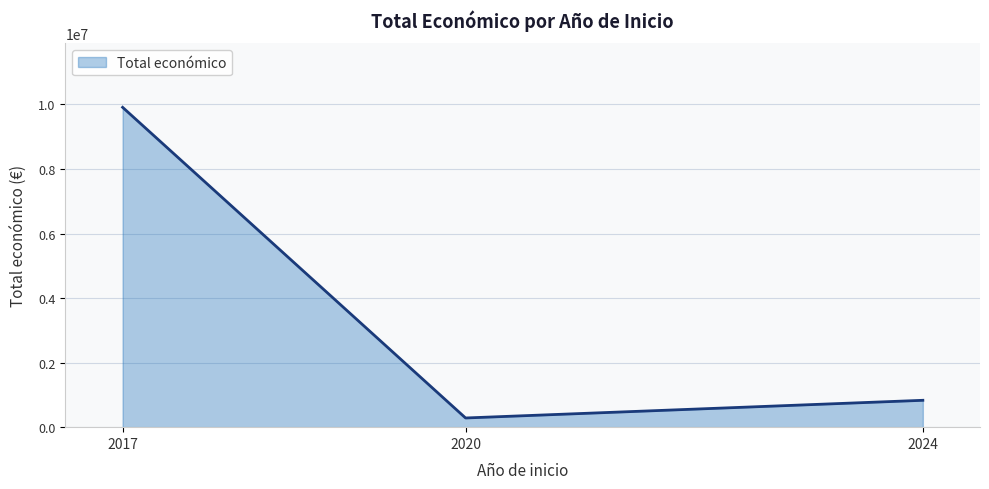

What is the smallest value displayed?

284756